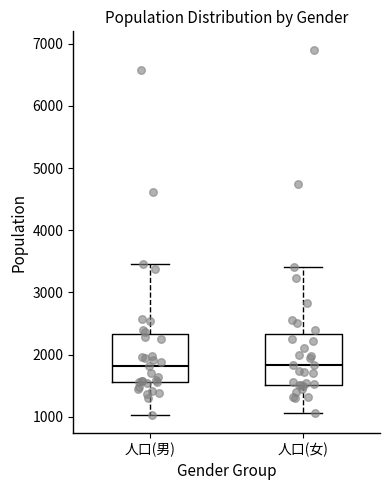

Where does the lower whisker of the box for 人口(男) end on the y-axis? The values are not printed on the chart, so give them approximately, as read against the axis.

1000